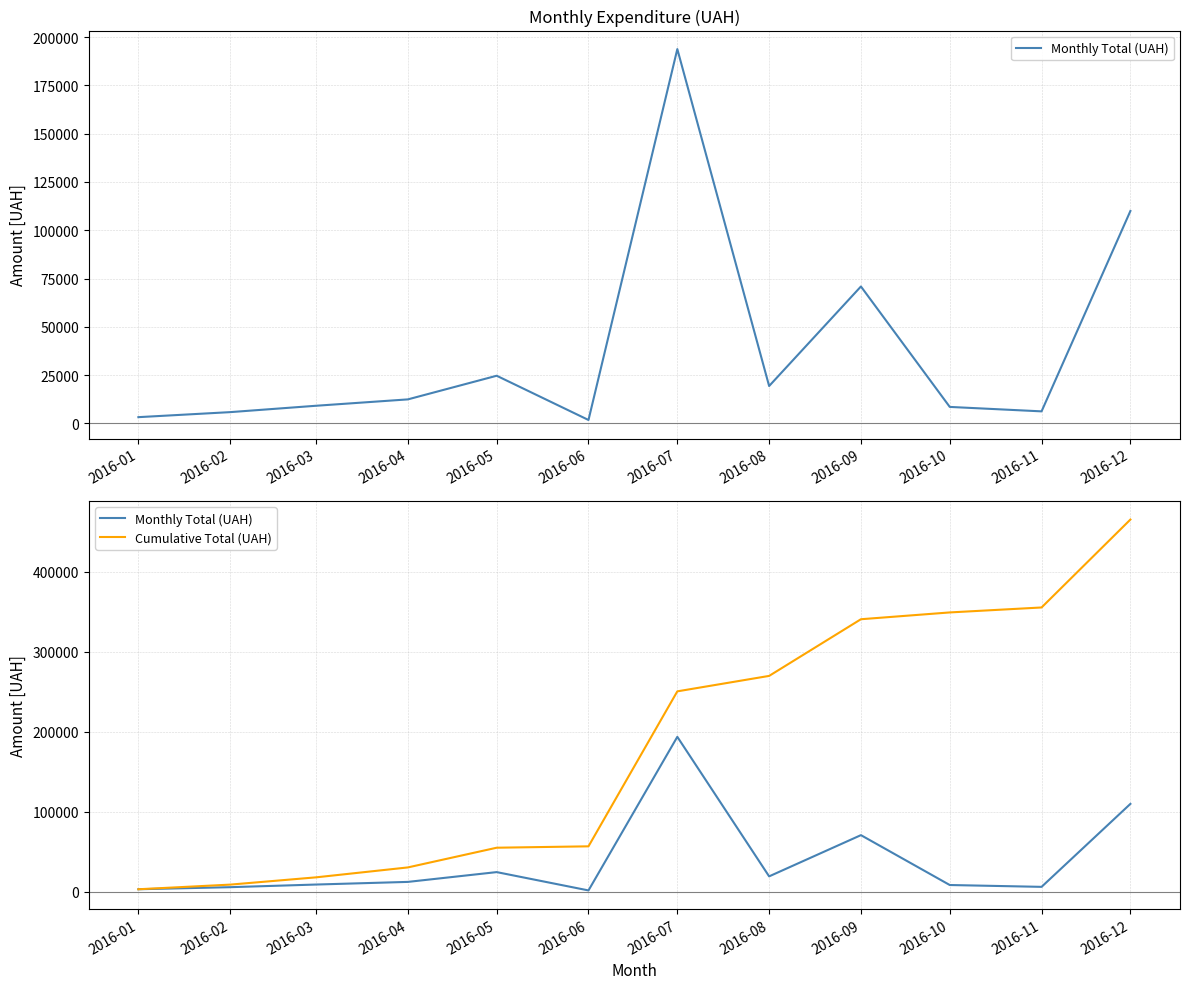

What is the average value of the Monthly Total (UAH) series?

38793.2